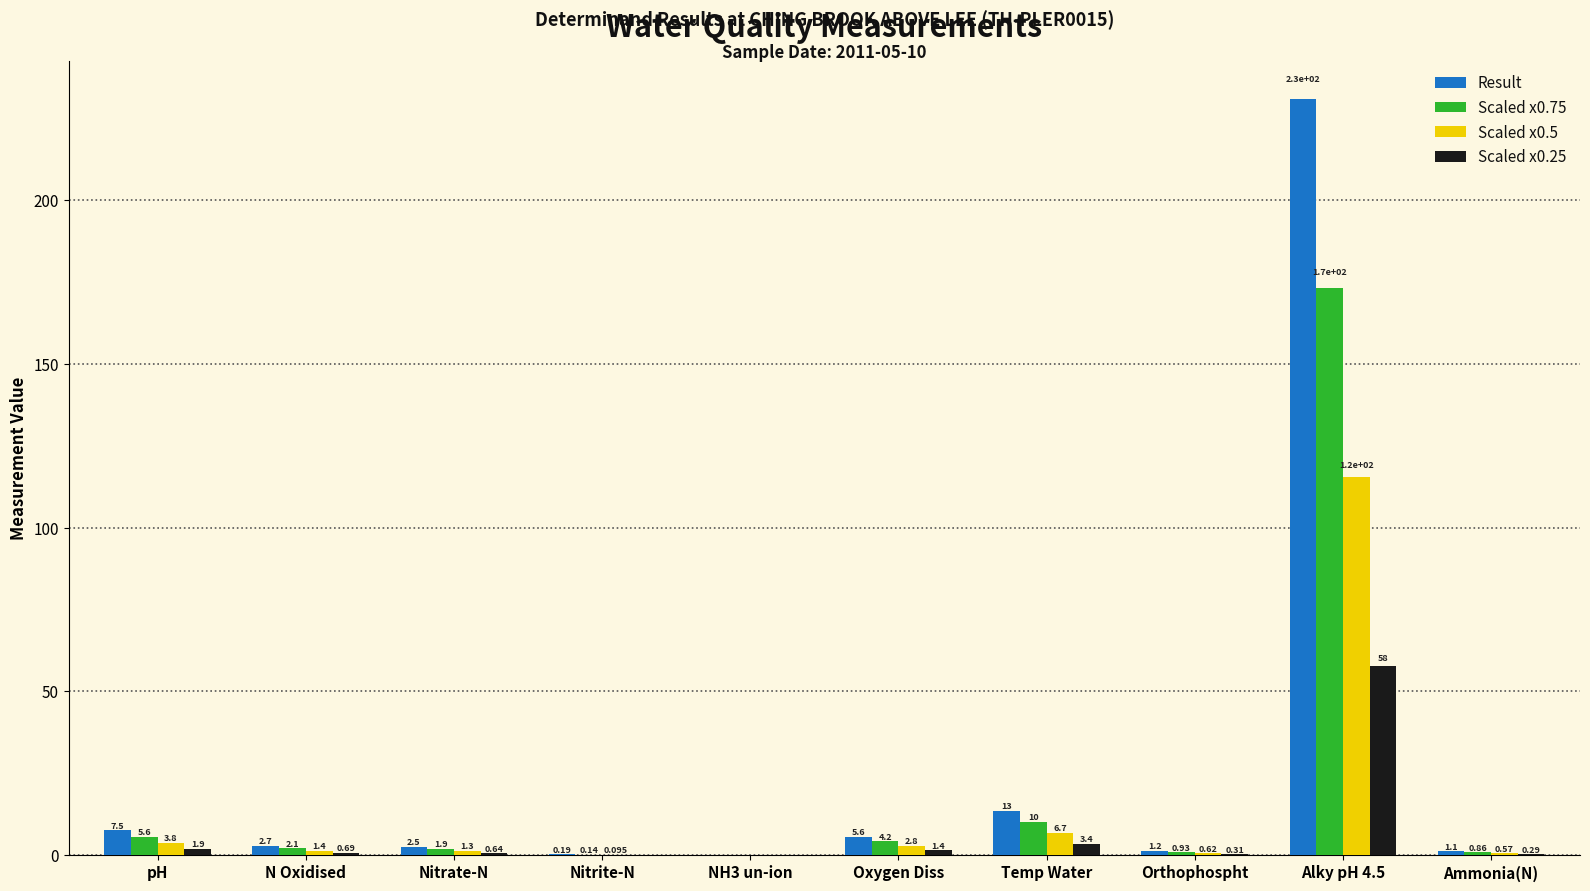

Between Nitrite-N and NH3 un-ion, which series saw the biggest shift?

Result